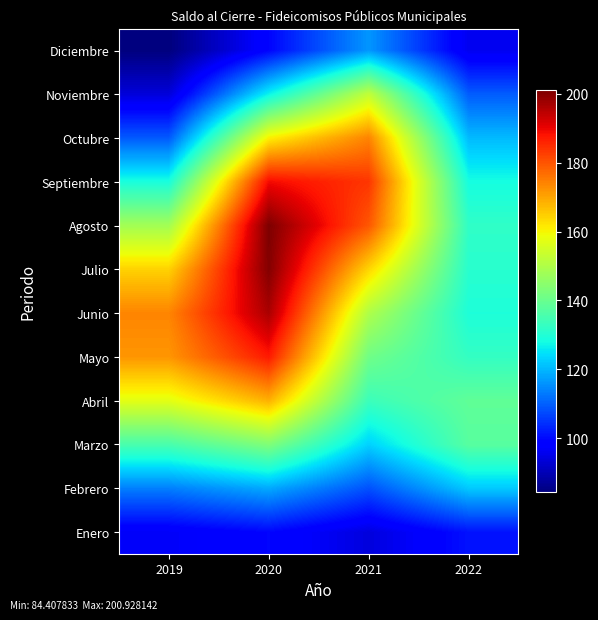

Reading right to left, extract all data points from this chart.

Enero: 2022=101.0	2021=94.1	2020=99.5	2019=96.9
Febrero: 2022=122.0	2021=108.3	2020=118.4	2019=113.6
Marzo: 2022=137.6	2021=123.0	2020=143.2	2019=135.4
Abril: 2022=138.8	2021=133.6	2020=168.4	2019=157.3
Mayo: 2022=132.5	2021=141.1	2020=187.1	2019=171.8
Junio: 2022=129.4	2021=149.9	2020=196.4	2019=173.9
Julio: 2022=130.8	2021=164.0	2020=200.4	2019=164.4
Agosto: 2022=132.0	2021=179.6	2020=200.9	2019=148.1
Septiembre: 2022=128.3	2021=183.7	2020=189.1	2019=128.8
Octubre: 2022=120.4	2021=174.1	2020=160.6	2019=109.3
Noviembre: 2022=109.6	2021=152.4	2020=126.8	2019=93.7
Diciembre: 2022=95.8	2021=116.3	2020=99.3	2019=84.4